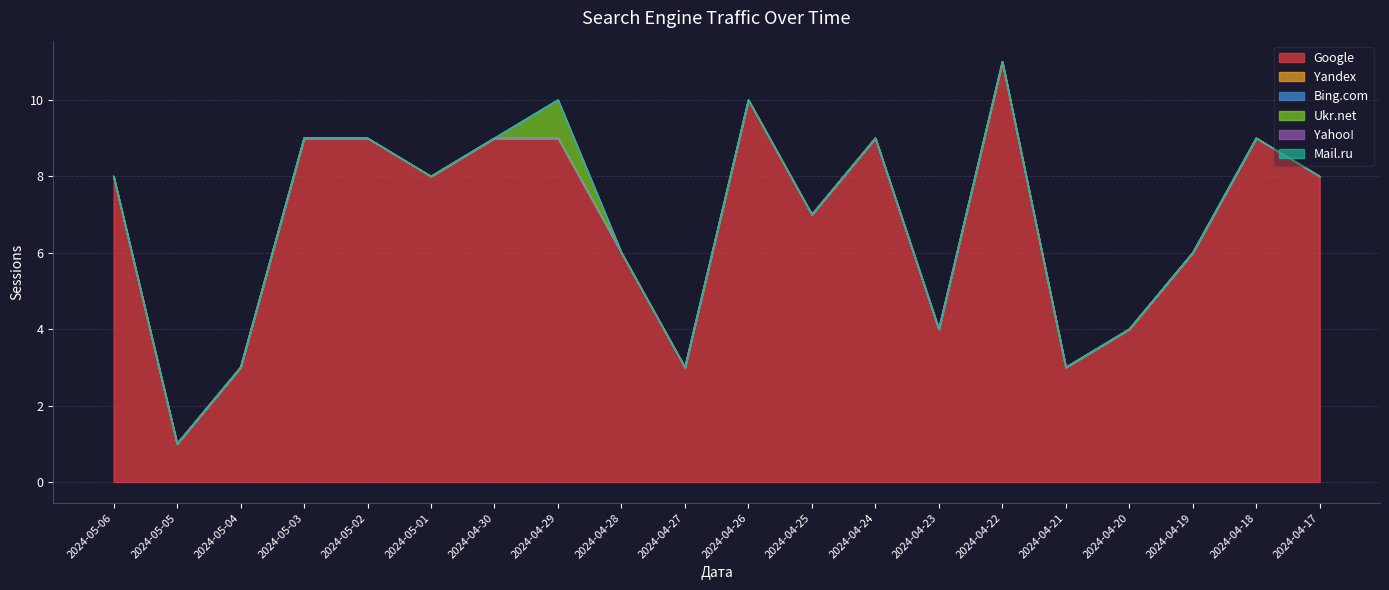

Between 2024-04-25 and 2024-04-24, which is larger?

2024-04-24